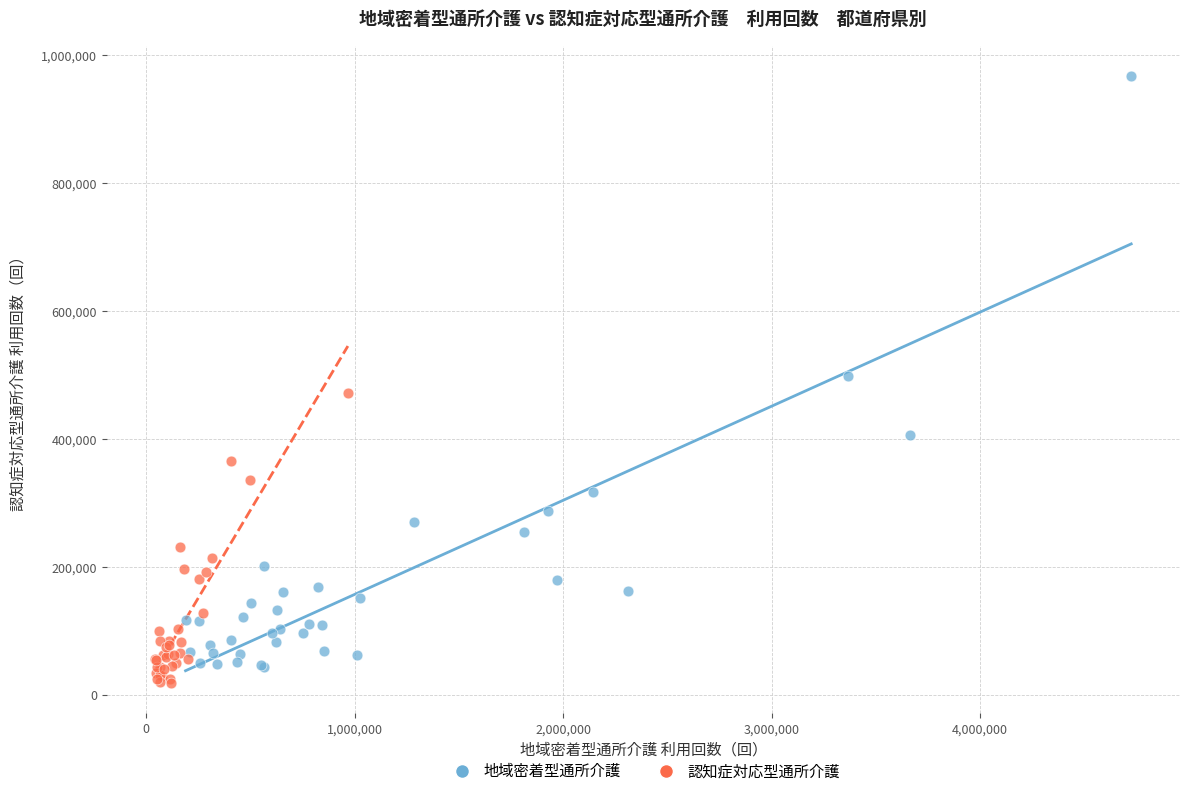

Which series reaches the maximum Y coordinate?

地域密着型通所介護